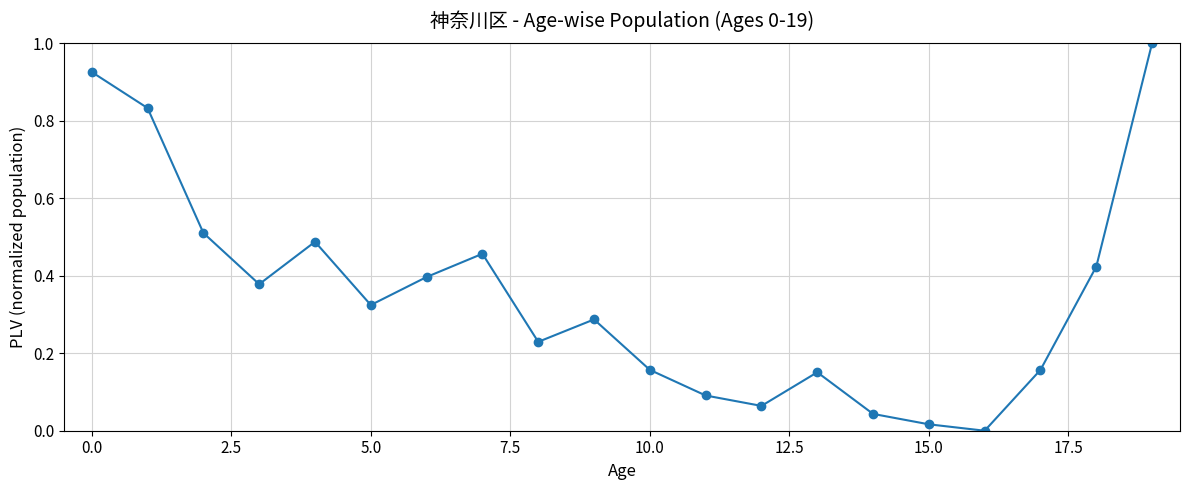

What is the sum of all values?

6.9